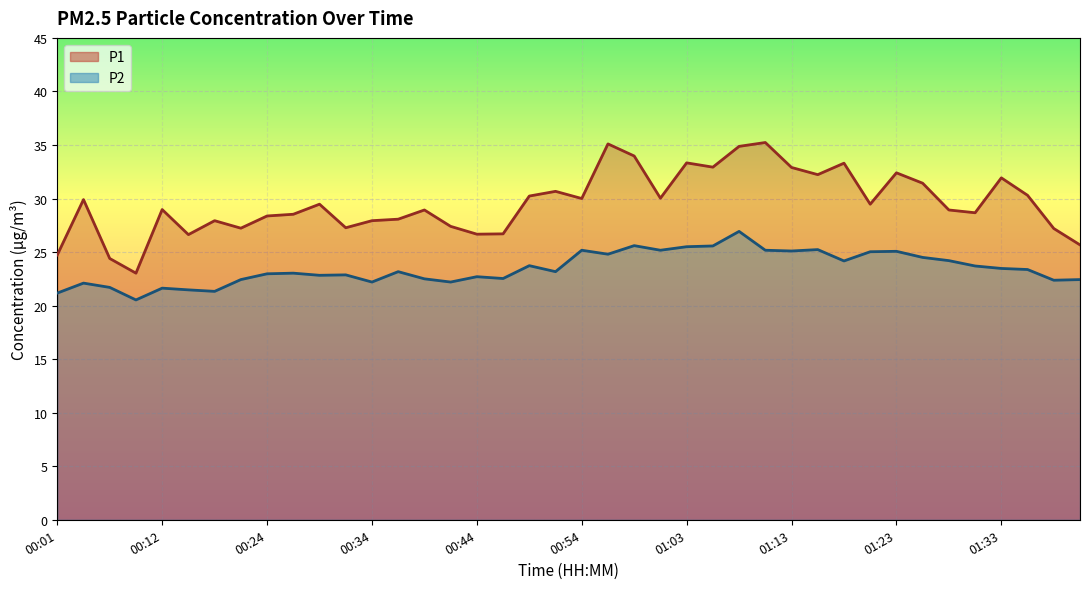

True or false: P2 and P1 intersect in this chart.

False